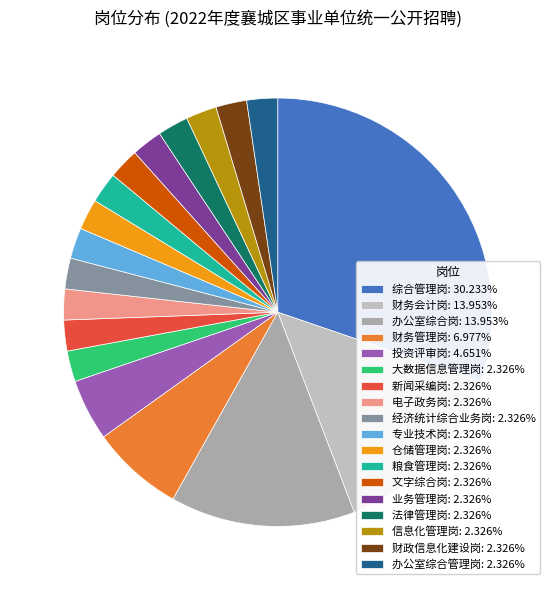

Does 财务管理岗 represent more than half of the total?

No